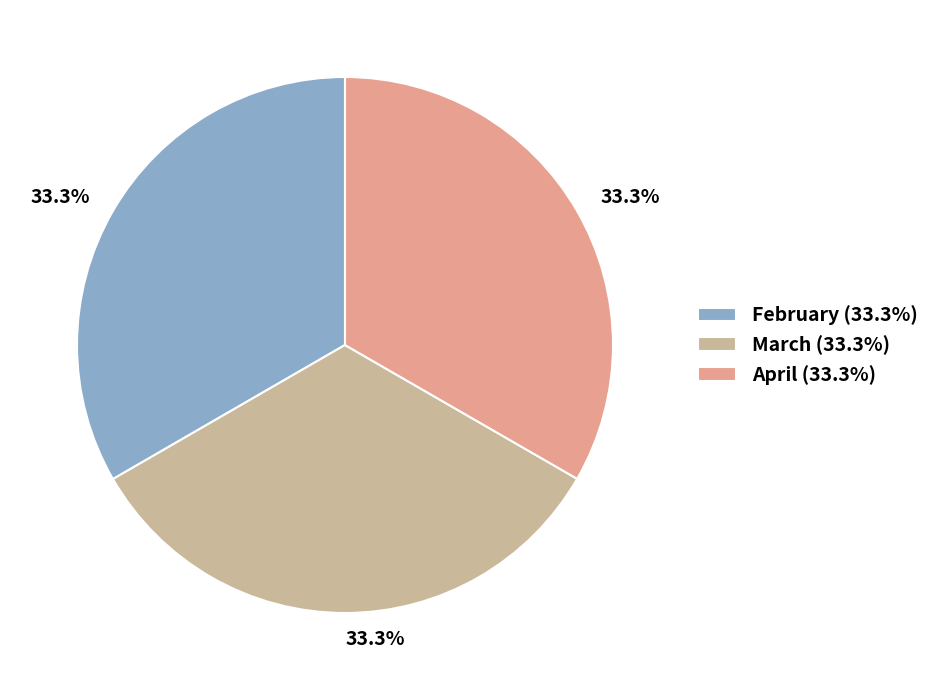

Is there a majority slice in this chart?

No